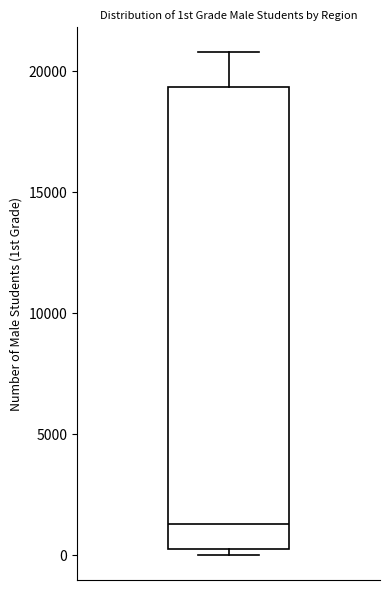

Where is the upper edge of the box on the y-axis? The values are not printed on the chart, so give them approximately, as read against the axis.

19500